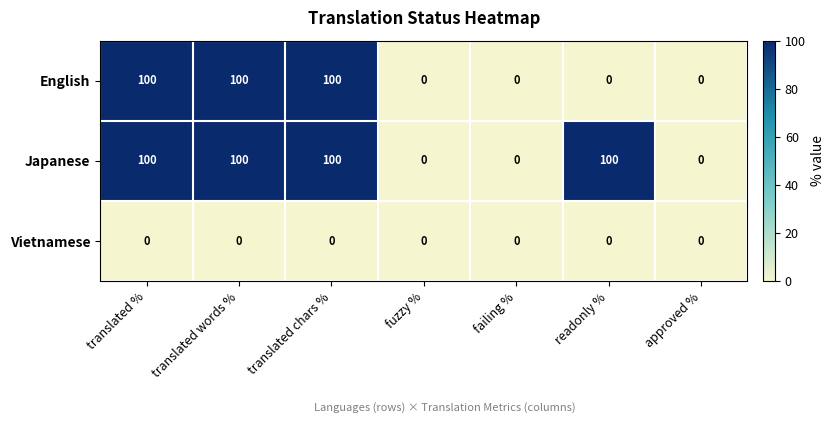

Reading left to right, transcribe all the data shown in this chart.

English: 100	100	100	0	0	0	0
Japanese: 100	100	100	0	0	100	0
Vietnamese: 0	0	0	0	0	0	0